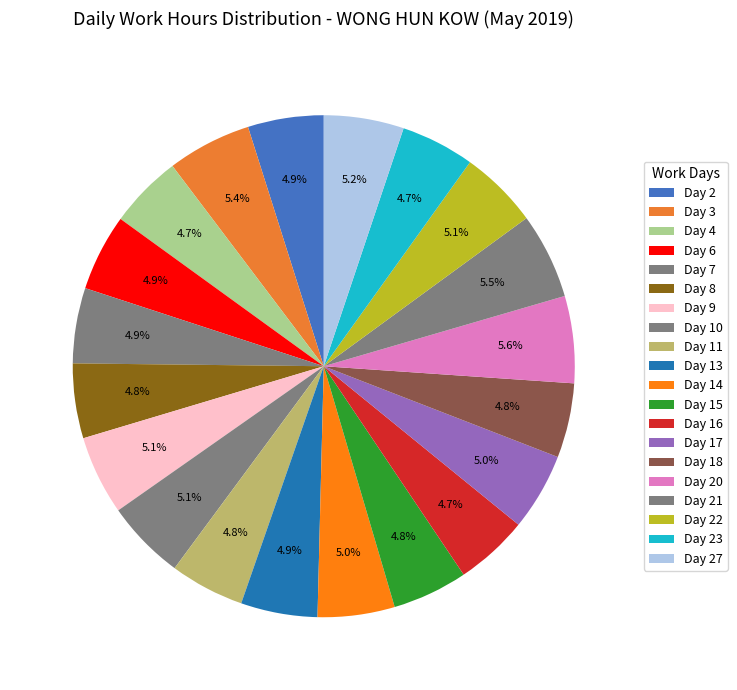

Does Day 22 represent more than half of the total?

No